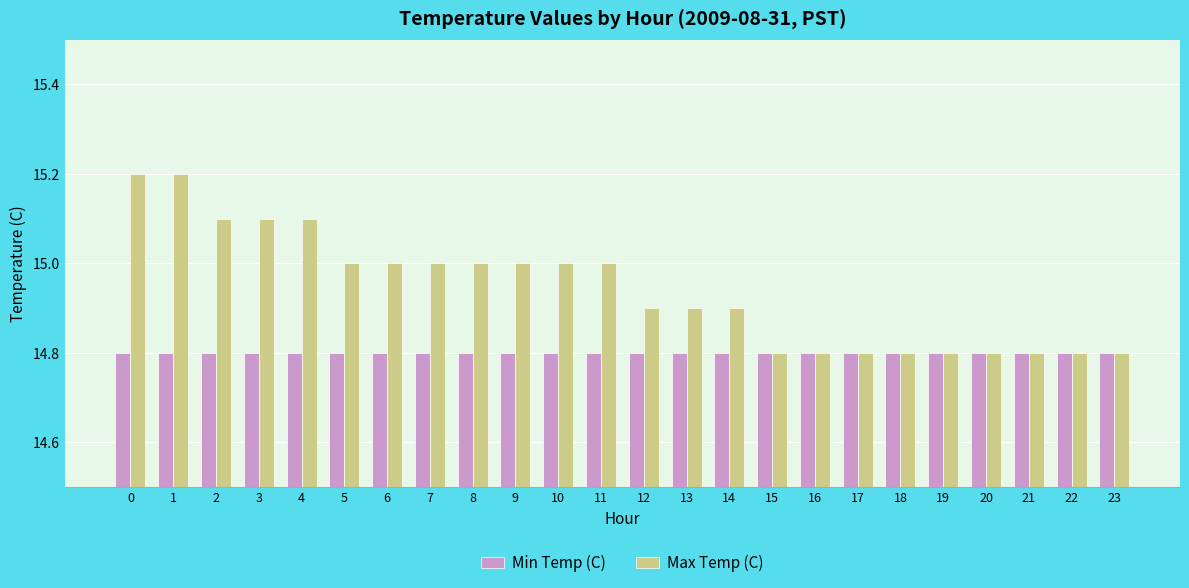

Reading right to left, what are all the values shown in this chart?

Min Temp (C): 23=14.8	22=14.8	21=14.8	20=14.8	19=14.8	18=14.8	17=14.8	16=14.8	15=14.8	14=14.8	13=14.8	12=14.8	11=14.8	10=14.8	9=14.8	8=14.8	7=14.8	6=14.8	5=14.8	4=14.8	3=14.8	2=14.8	1=14.8	0=14.8
Max Temp (C): 23=14.8	22=14.8	21=14.8	20=14.8	19=14.8	18=14.8	17=14.8	16=14.8	15=14.8	14=14.9	13=14.9	12=14.9	11=15.0	10=15.0	9=15.0	8=15.0	7=15.0	6=15.0	5=15.0	4=15.1	3=15.1	2=15.1	1=15.2	0=15.2